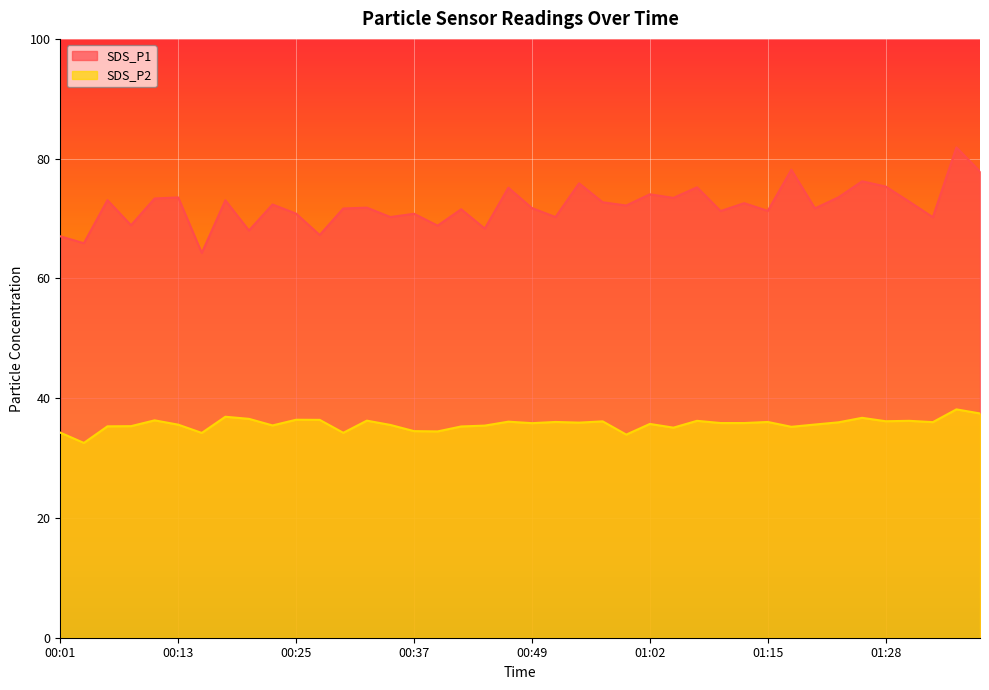

What is the greatest value displayed?

81.9